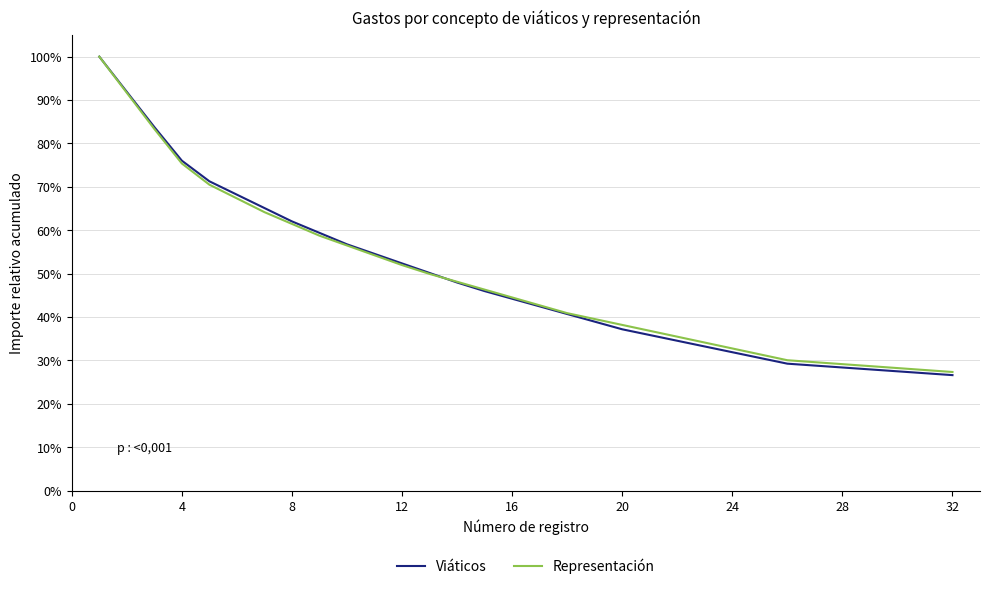

Which series has the largest range (max minus min)?

Viáticos